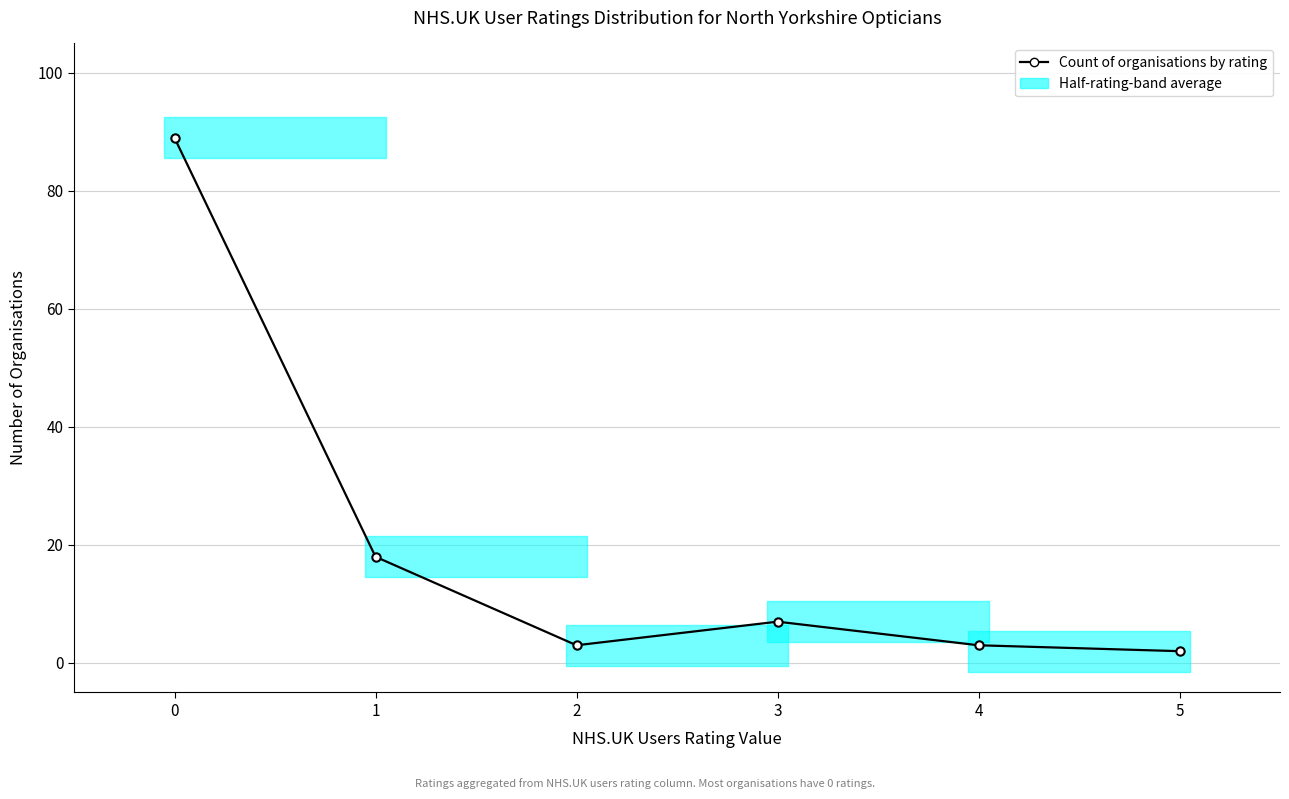

Between 1 and 5, which is larger?

1